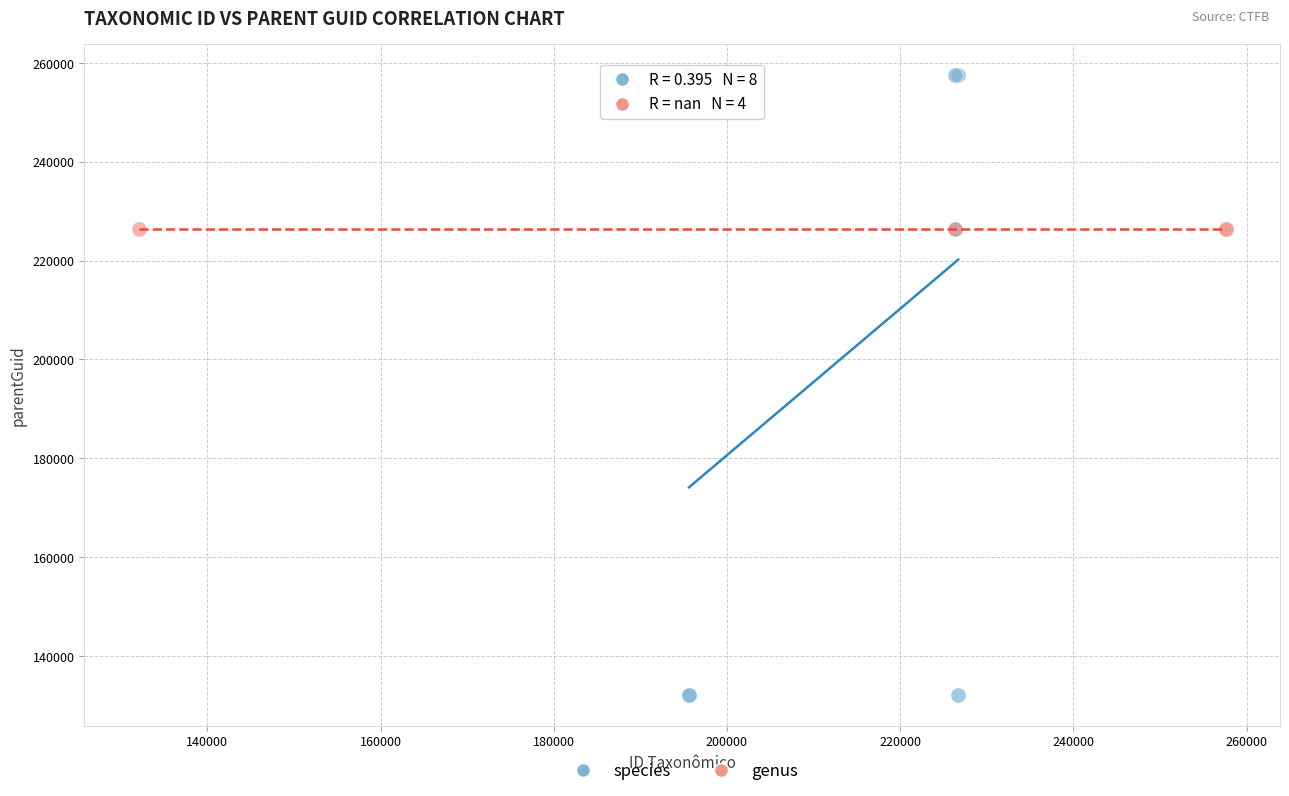

Which series contains the highest Y value?

species